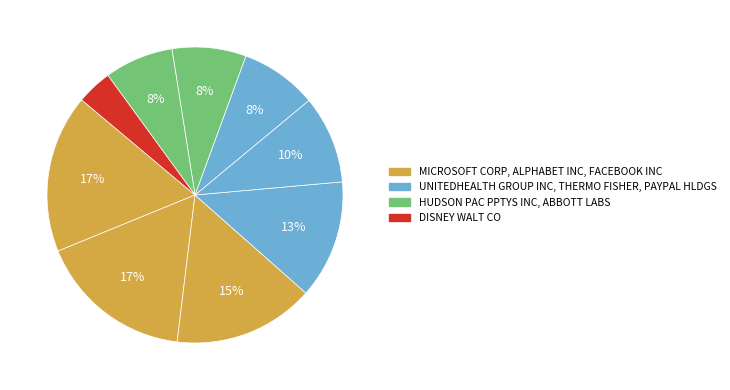

Which category has the biggest portion of the pie?

MICROSOFT CORP